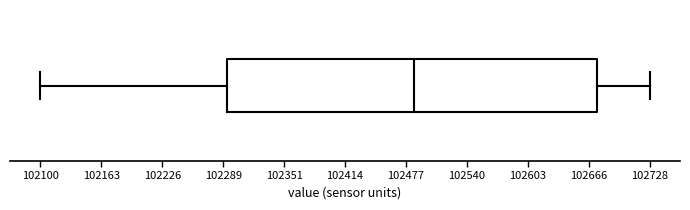

Where does the left whisker of the box end on the x-axis? The values are not printed on the chart, so give them approximately, as read against the axis.

102100